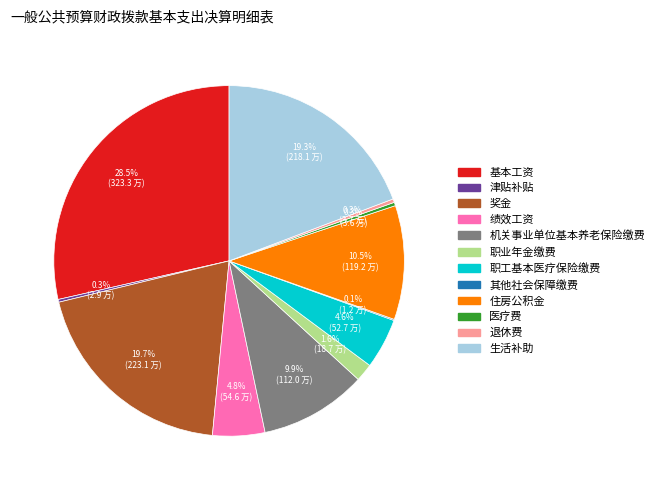

Which has a higher value, 机关事业单位基本养老保险缴费 or 职业年金缴费?

机关事业单位基本养老保险缴费